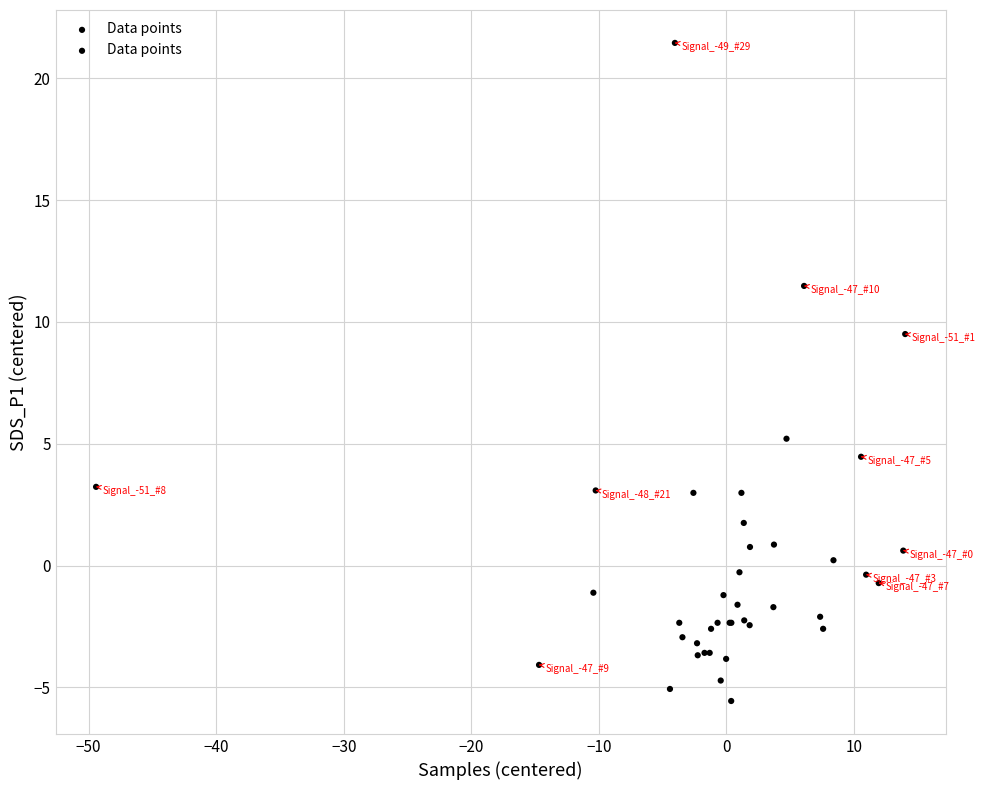

What Y value in the scatter plot is closest to 7?

5.2